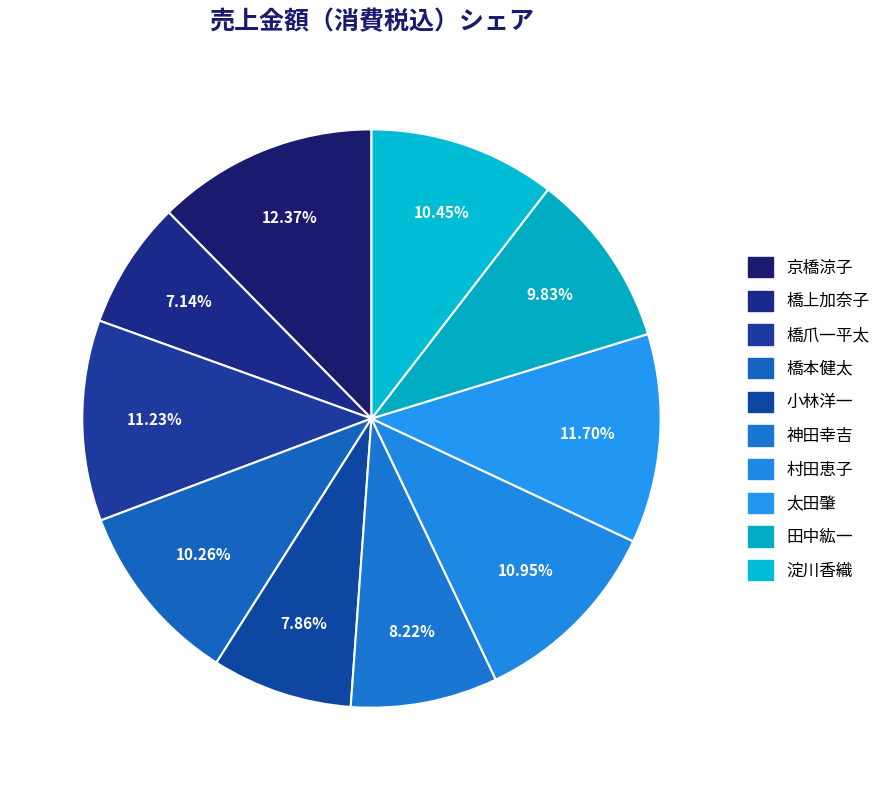

How many slices are in this pie chart?

10